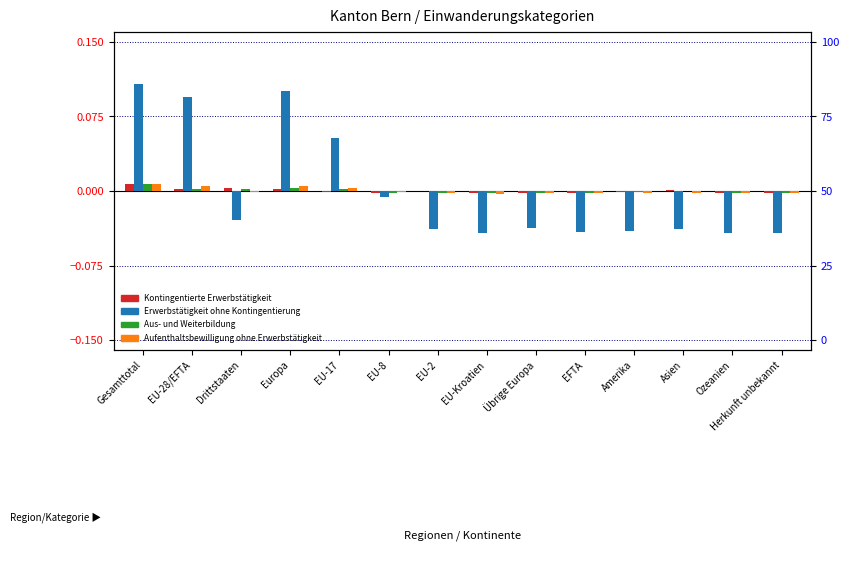

At which label is Aus- und Weiterbildung closest to 0?

Asien